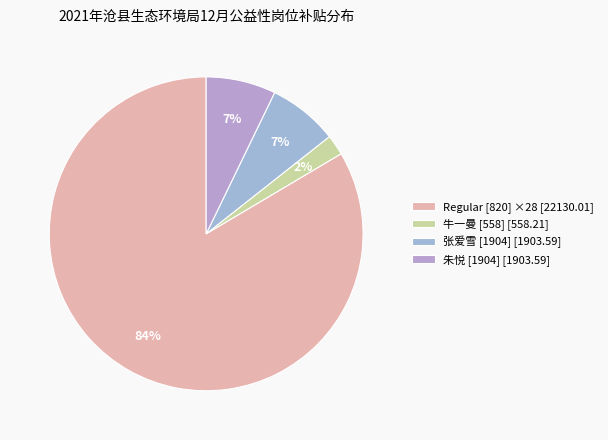

How many slices are in this pie chart?

4